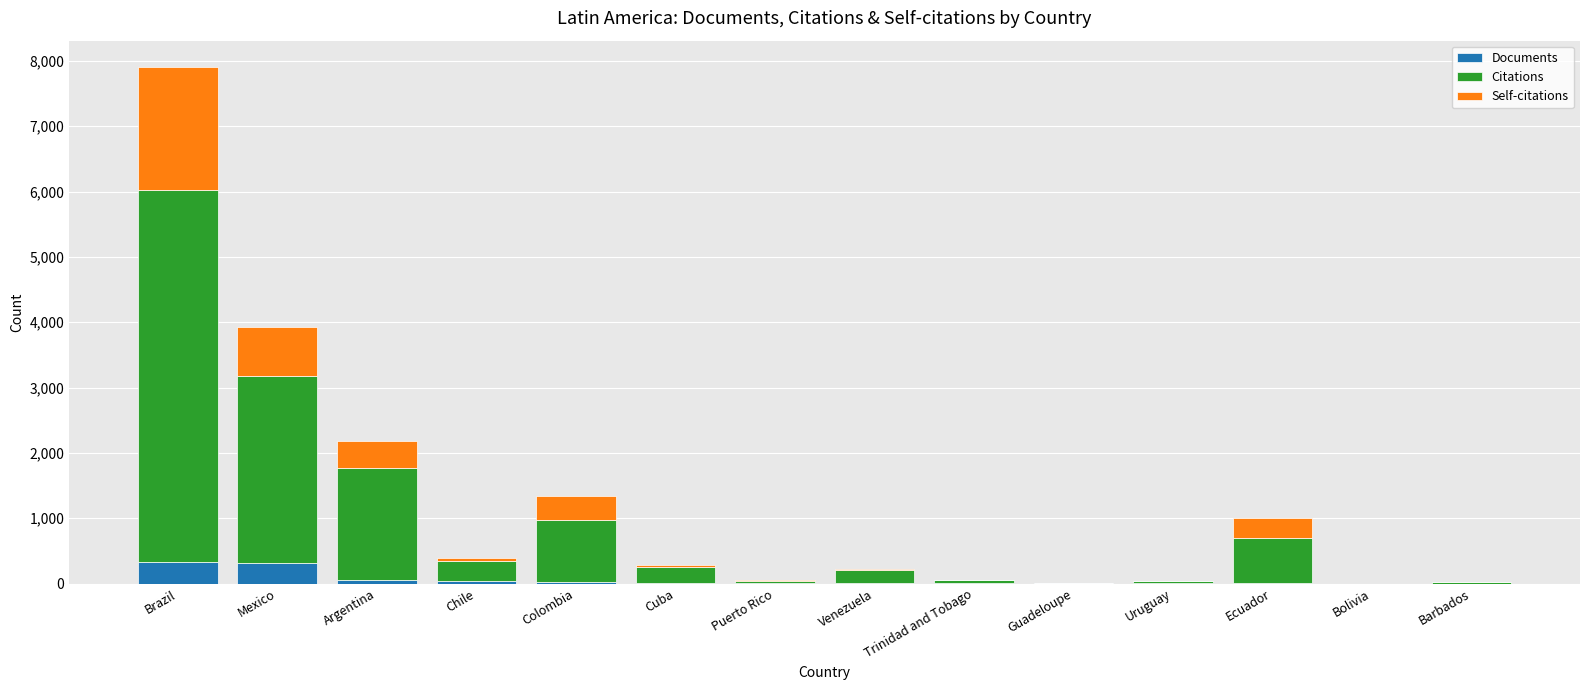

What are all the series names shown in the legend?

Documents, Citations, Self-citations